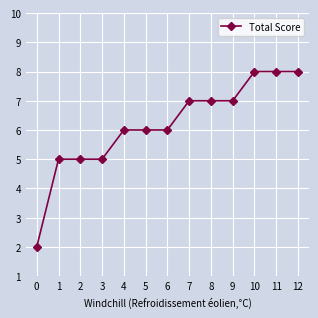

What is the change in value from 1 to 11?

+3